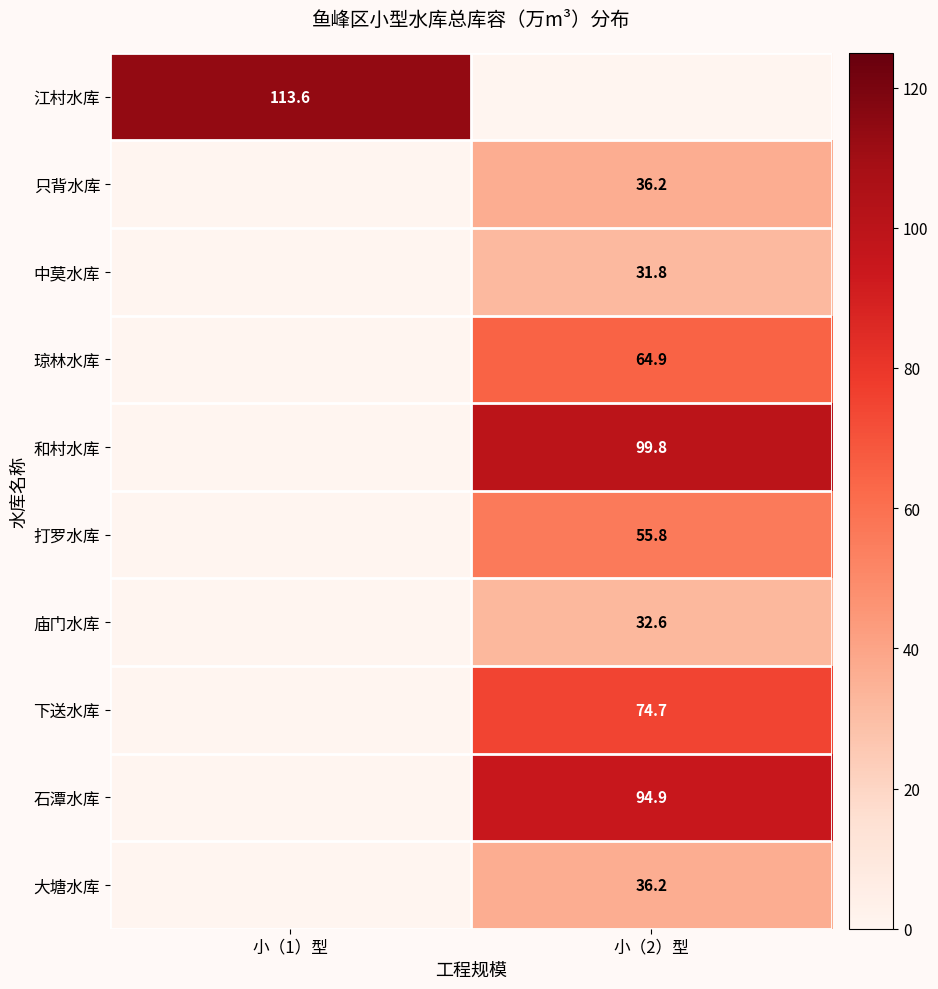

Is the value of 只背水库 at 小（2）型 greater than the value of 打罗水库 at 小（2）型?

No